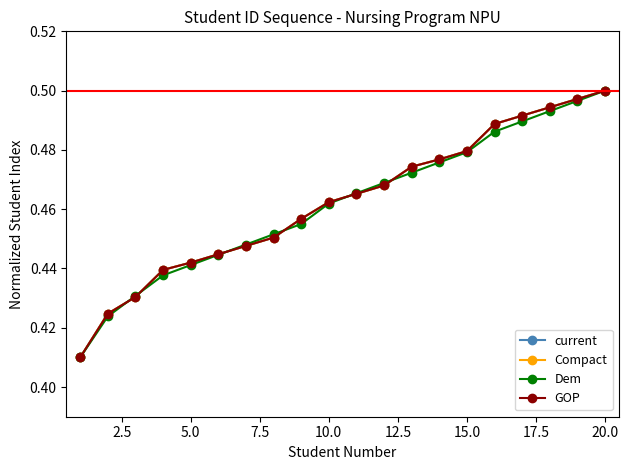

Which series has the largest total across all categories?

current